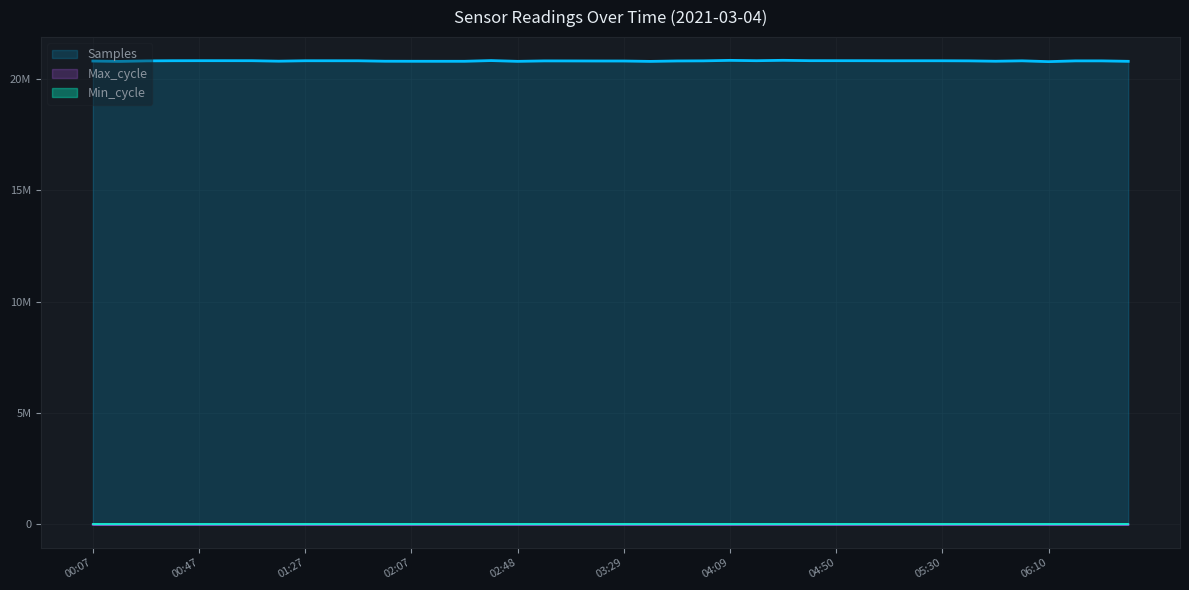

True or false: Max_cycle and Samples intersect in this chart.

False